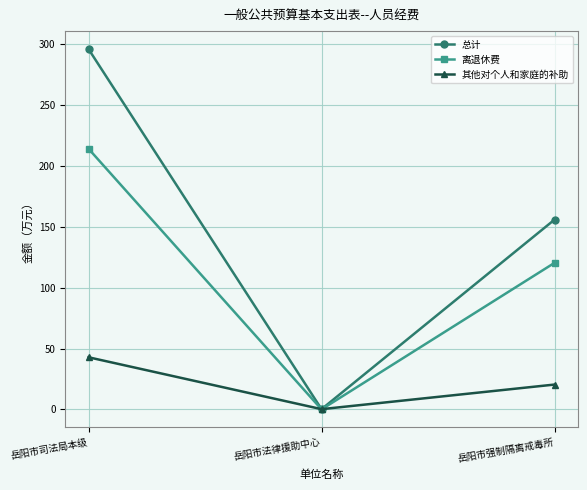

Which series has the widest spread of values?

总计